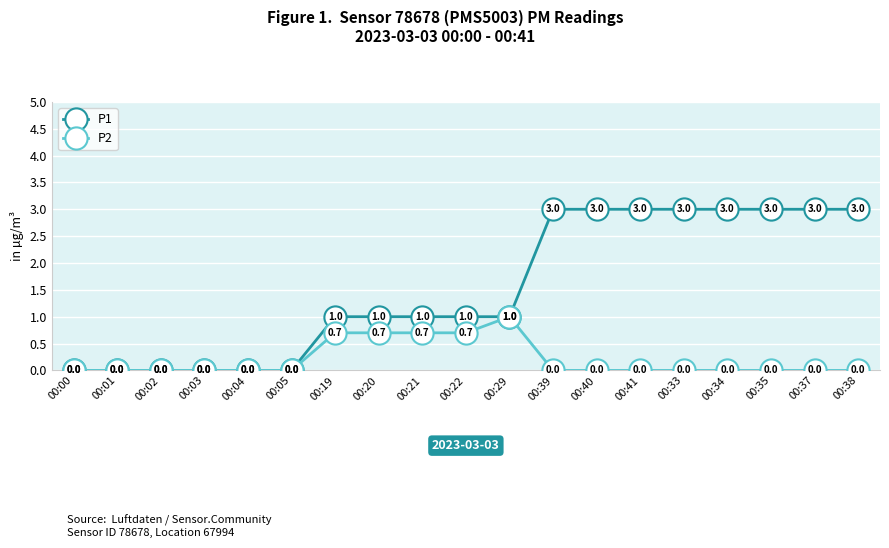

True or false: P2 has a value of 0.0 at 00:38.

True